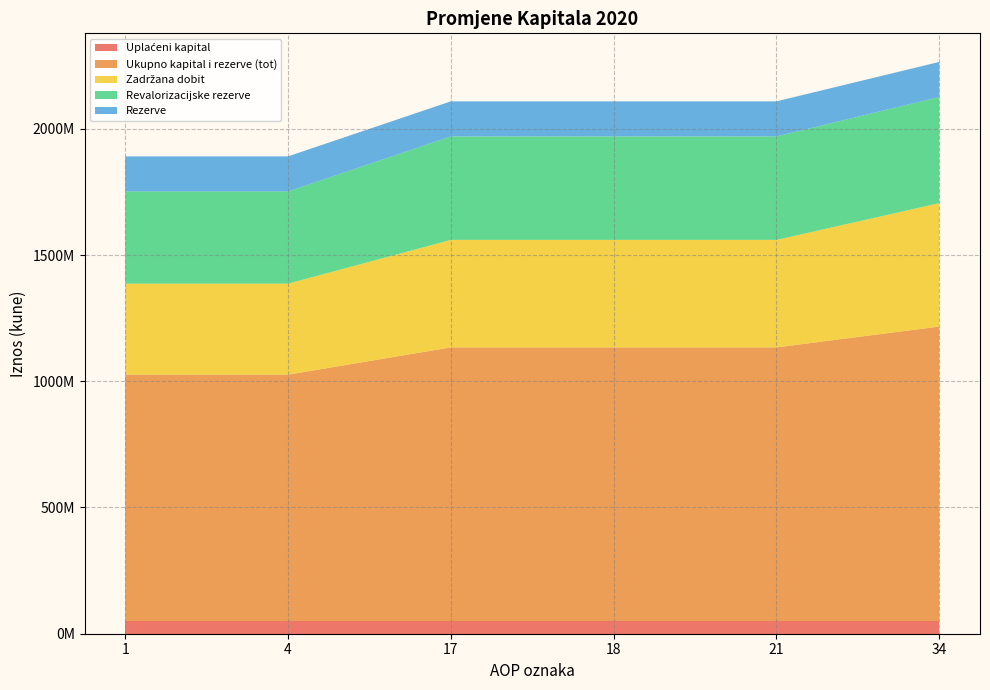

Reading left to right, list all the values displayed in this chart.

Uplaćeni kapital: 50000000	50000000	50000000	50000000	50000000	50000000
Ukupno kapital i rezerve (tot): 976051400	976051400	1084154615	1084154615	1084154615	1166495613
Zadržana dobit: 360576202	360576202	425751293	425751293	425751293	488974820
Revalorizacijske rezerve: 365319122	365319122	409936532	409936532	409936532	420544324
Rezerve: 138761535	138761535	138761535	138761535	138761535	138761535